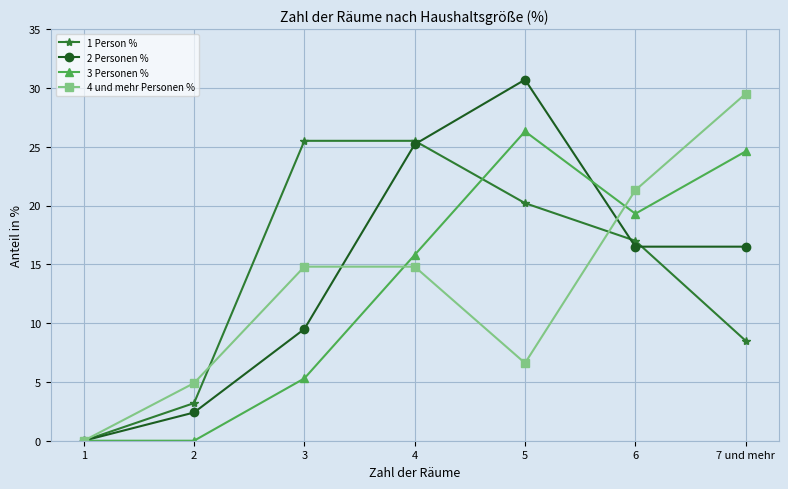

What is the label of the 2nd point from the right?

6